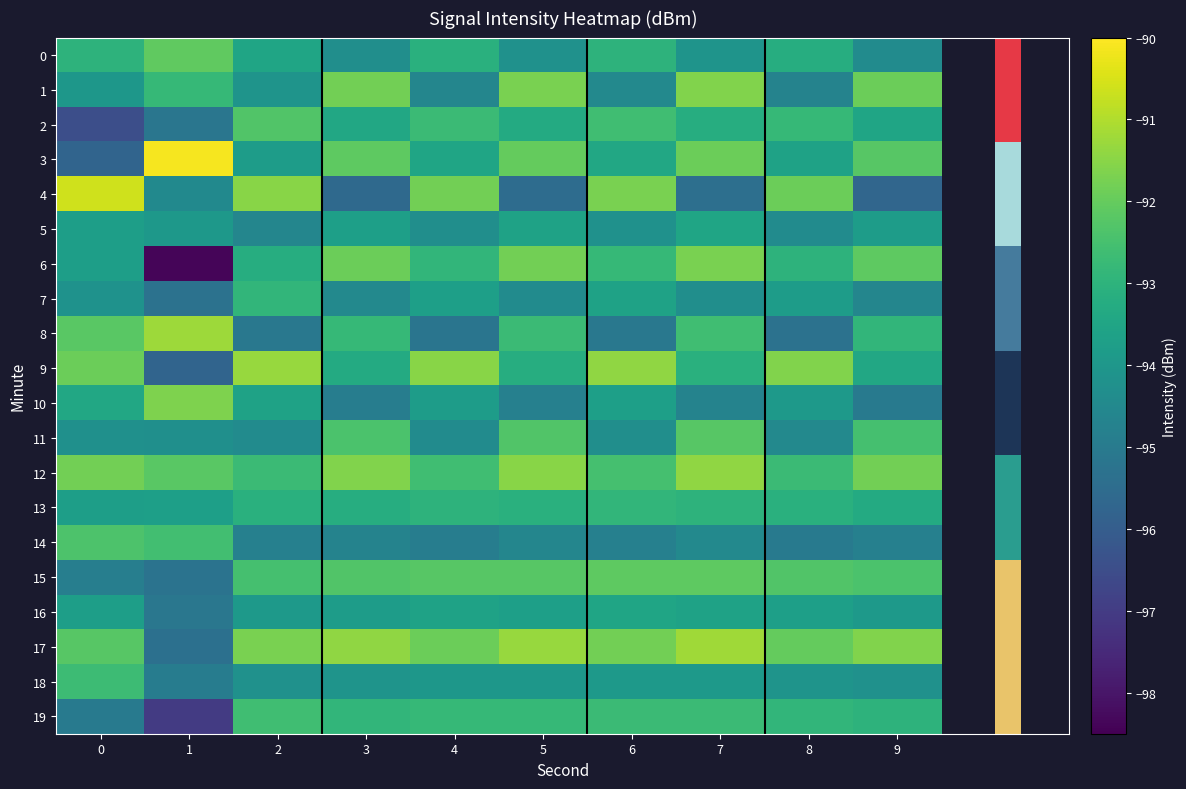

What is the total value across all series at 4?

-1866.5